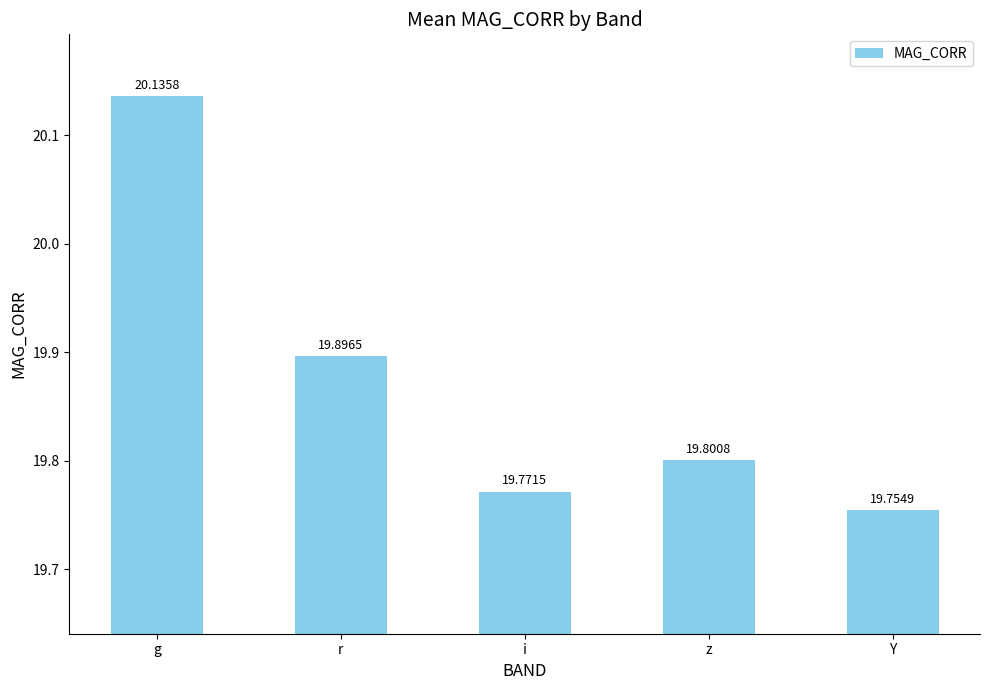

Reading left to right, extract all data points from this chart.

20.1	19.9	19.8	19.8	19.8